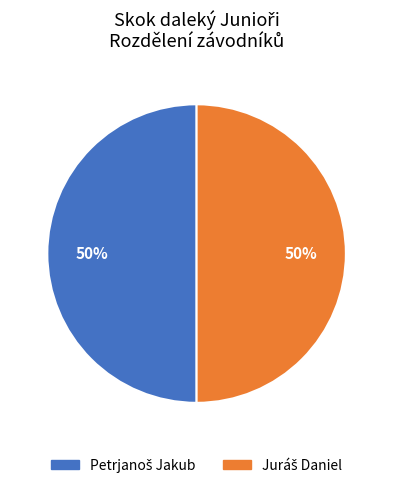

To the nearest percent, what is the difference between the largest and smallest slice percentages?

0%